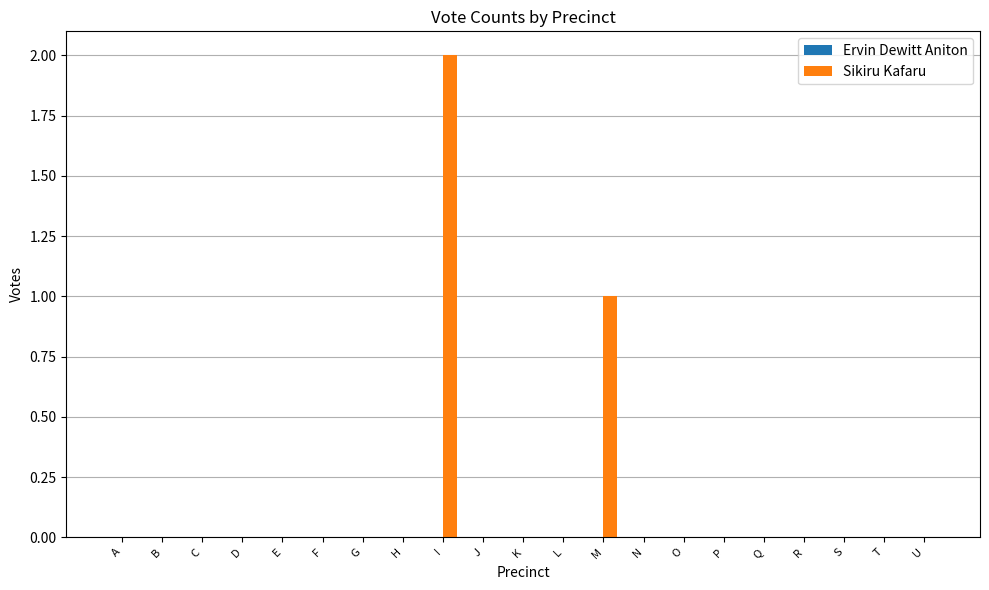

At which category does the chart reach its peak across all series?

I